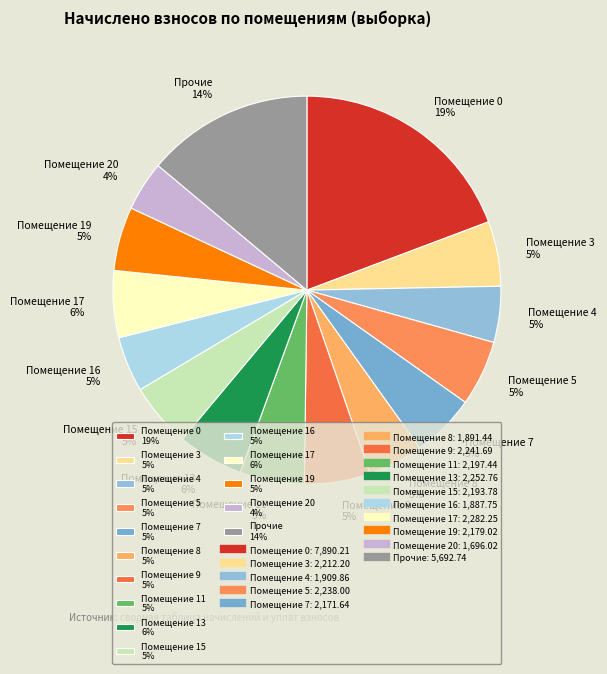

Approximately how many times larger is the value at Помещение 9 5% compared to Помещение 19 5%?

1.0